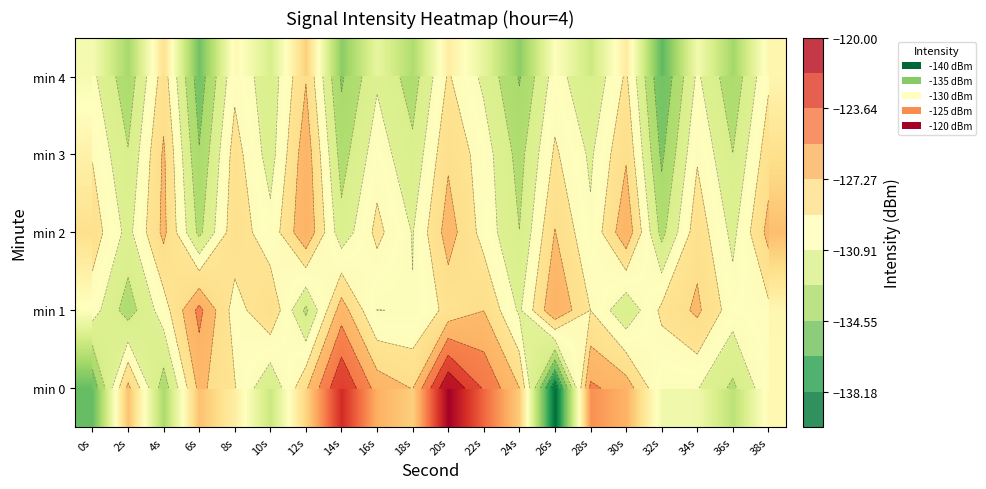

Which label corresponds to the smallest value in the chart?

26s